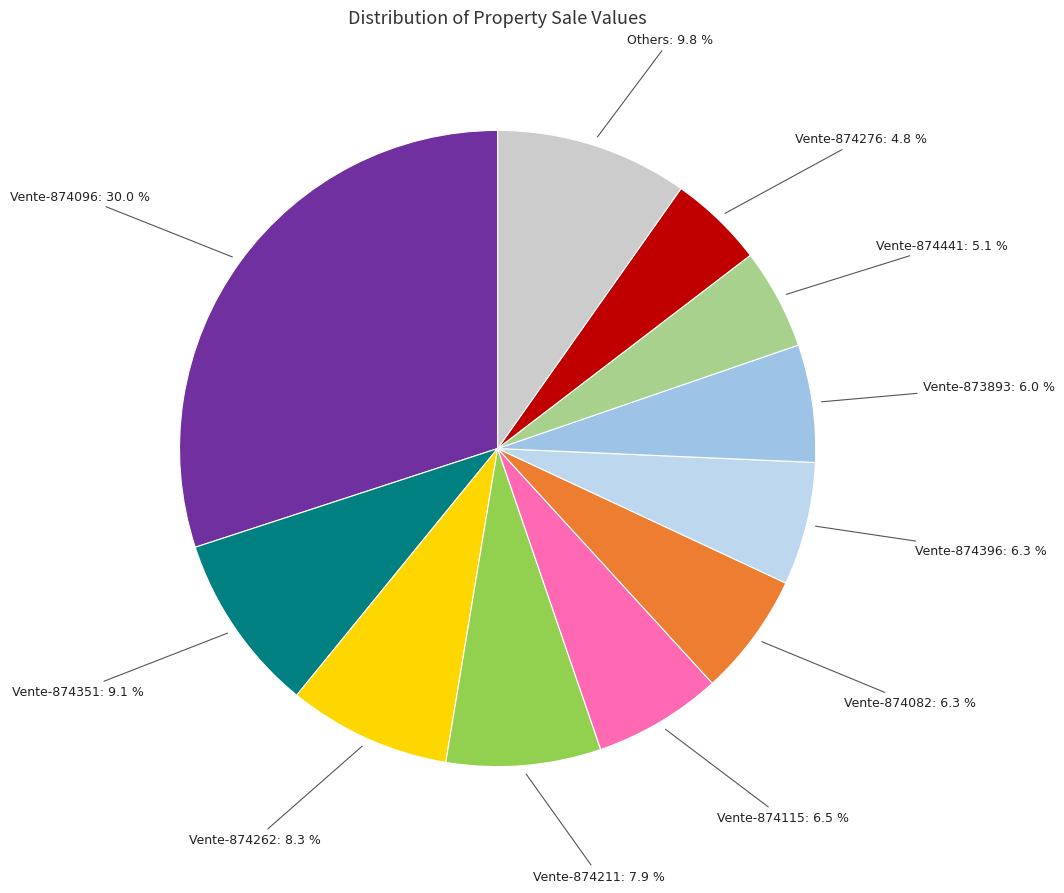

Count the number of slices in the pie.

11